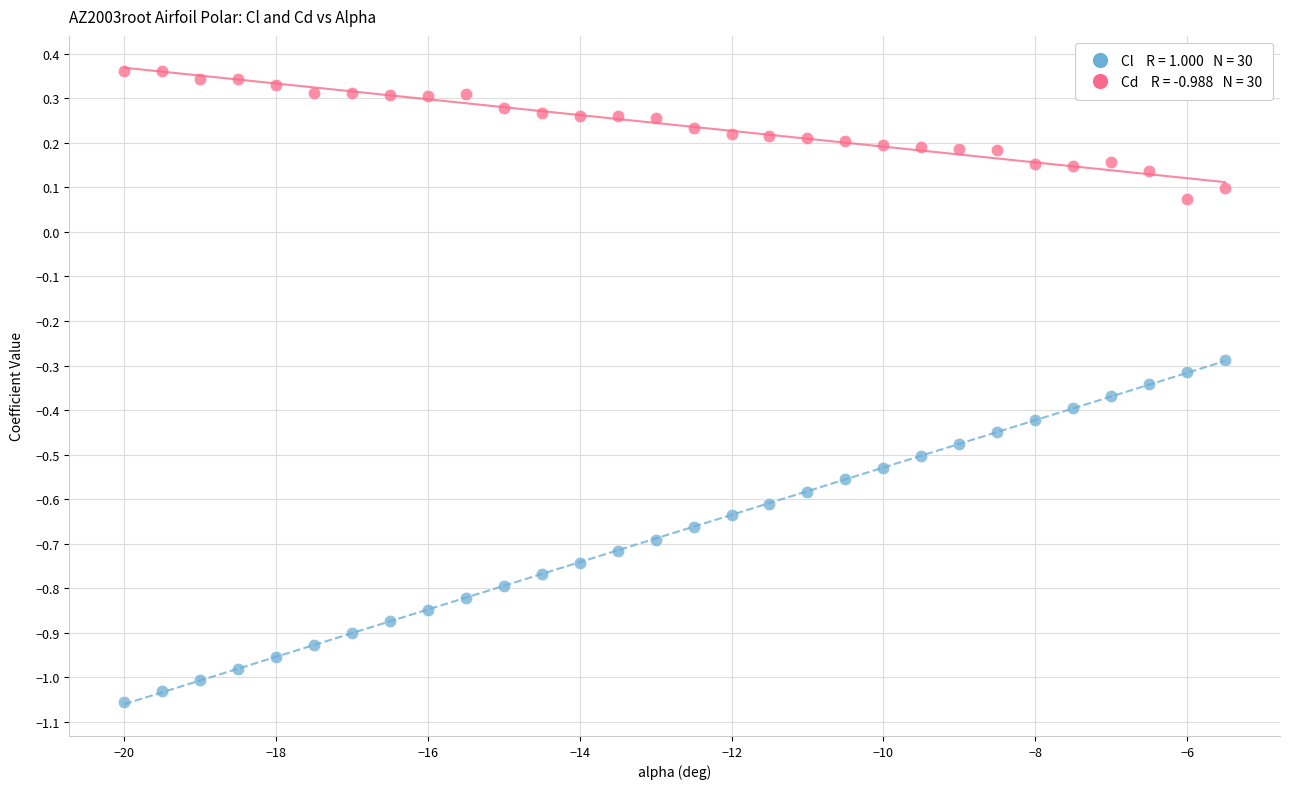

Across all data points, what is the range of Y values (max minus min)?

1.4